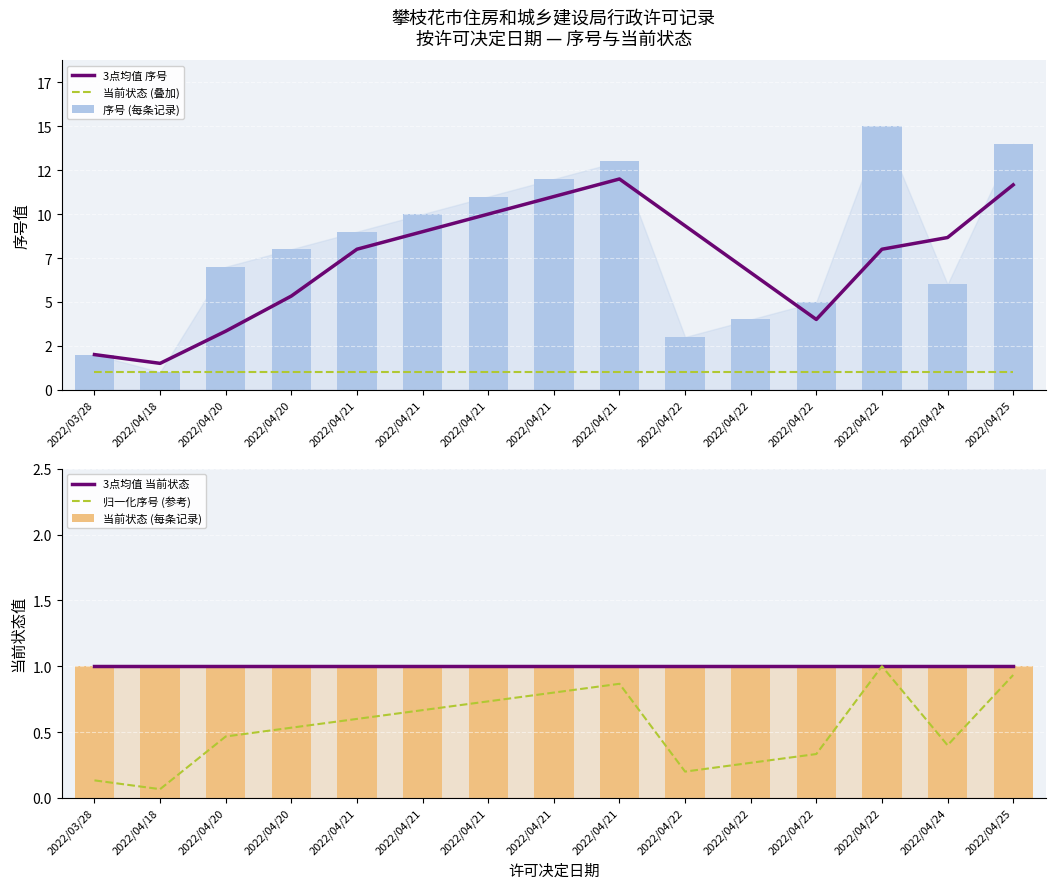

Read the 3点均值 序号 value at 2022/04/21.

11.0